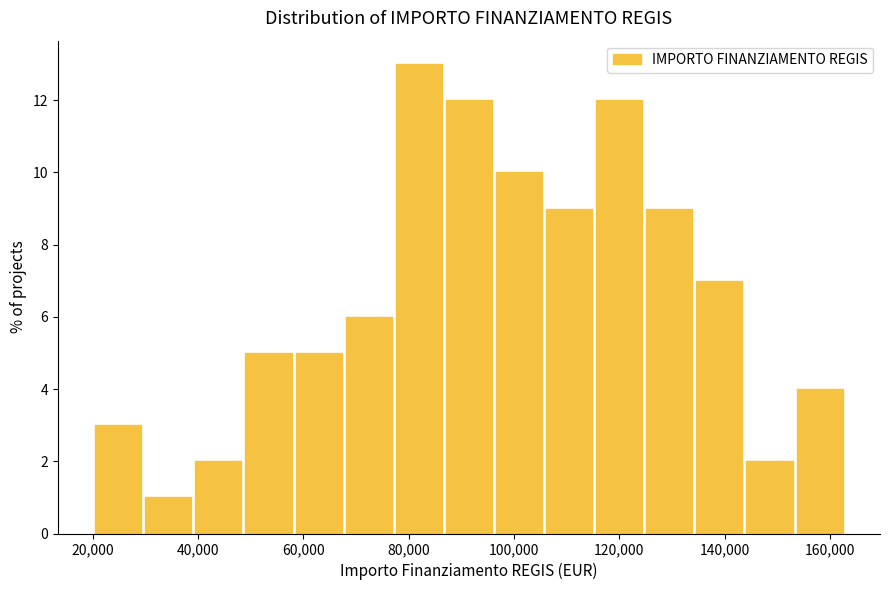

Over which range of the x-axis is the bar tallest?

78000 to 86000